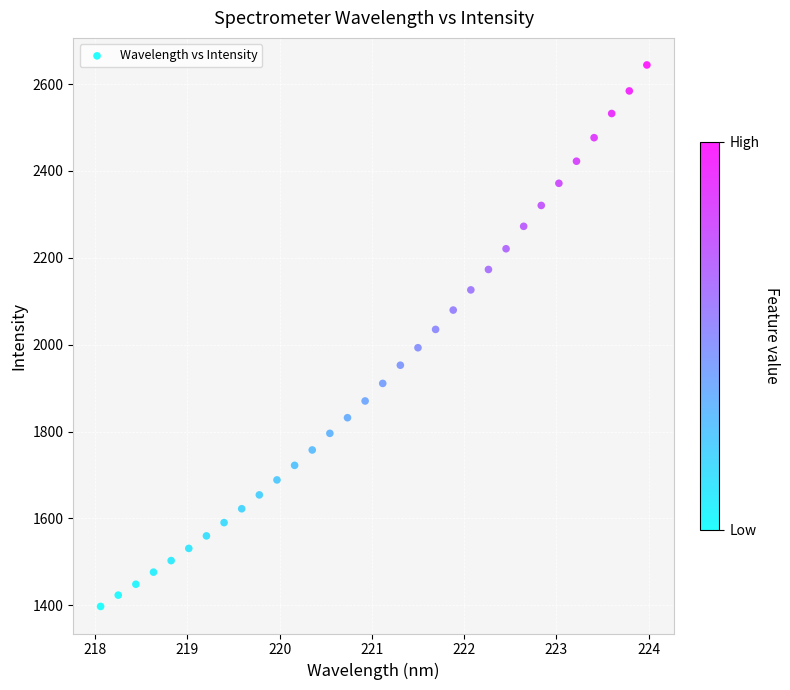

What is the range of X values (max minus min)?

5.9